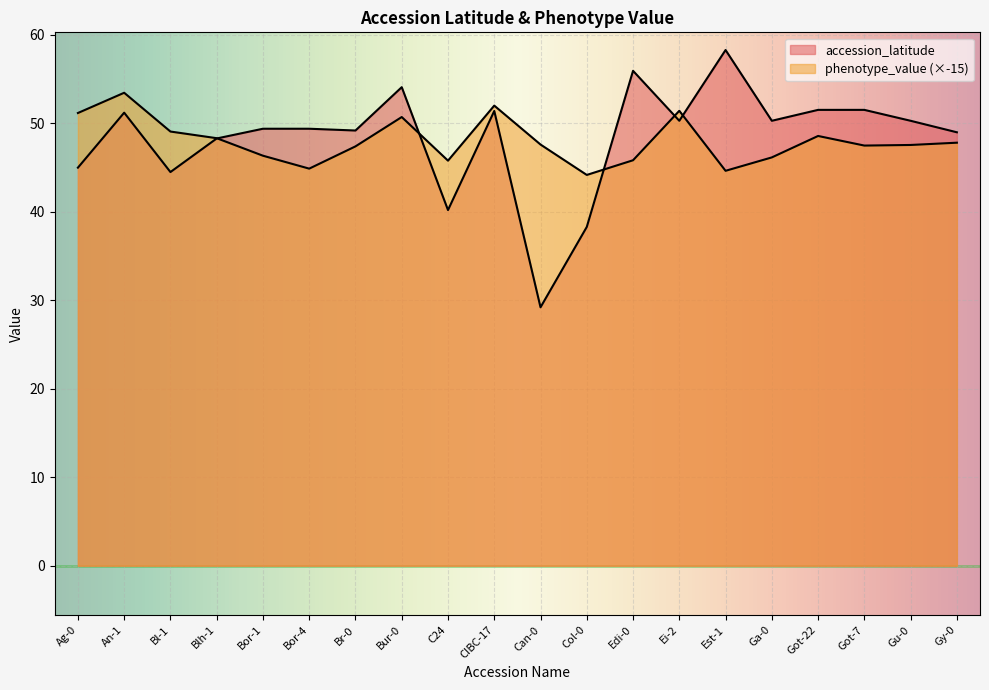

Is it true that accession_latitude equals 72.8 at Br-0?

False